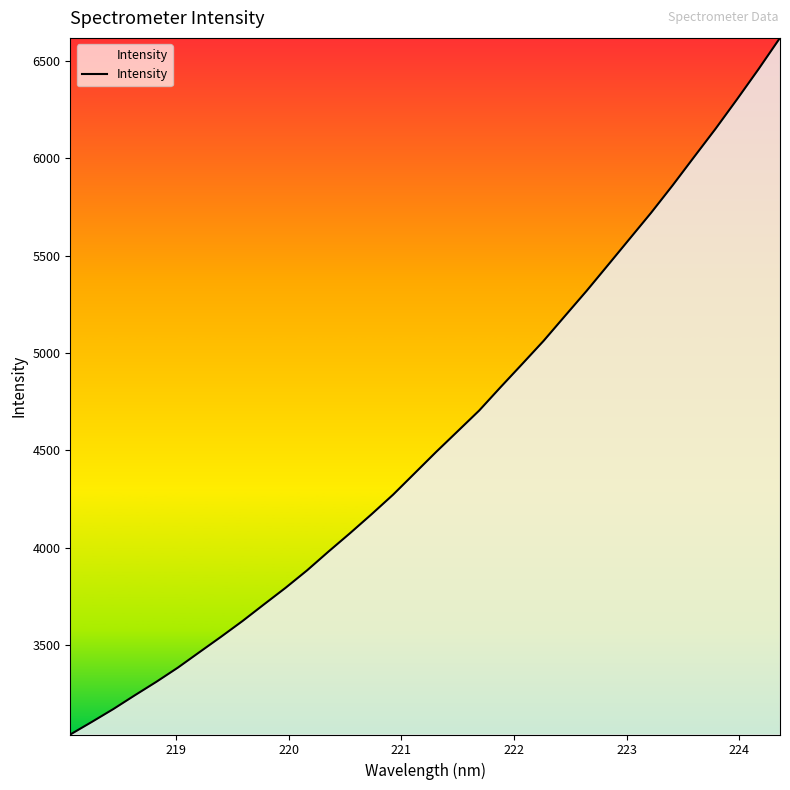

What is the minimum value shown in the chart?

3040.4